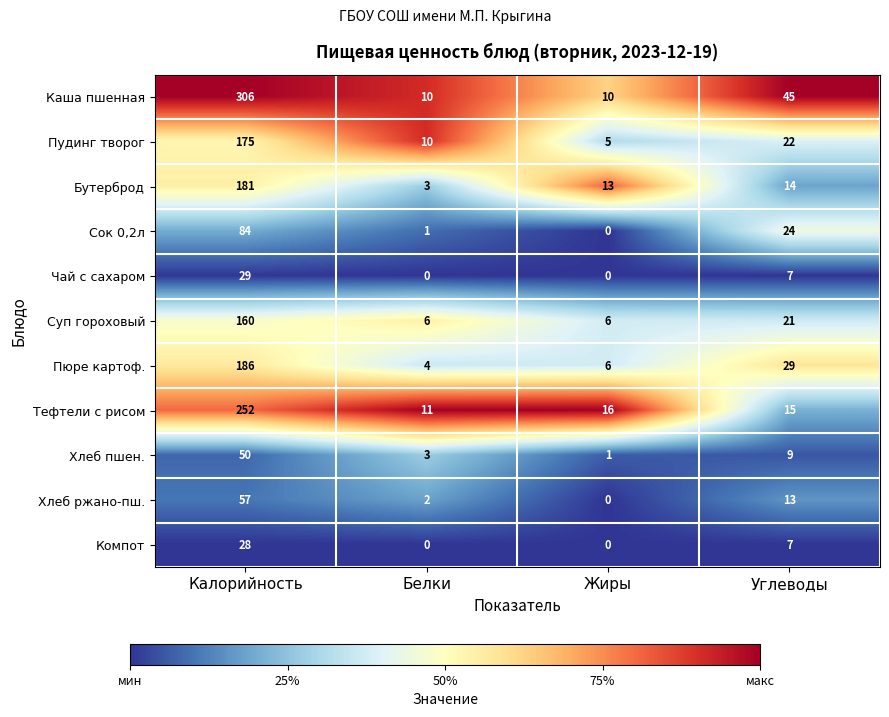

Where is Суп гороховый nearest to the value 83?

Углеводы